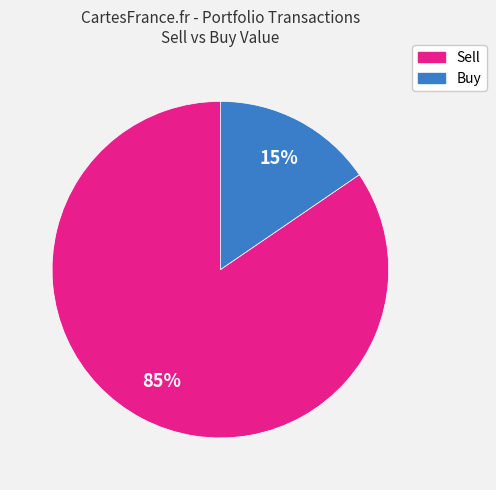

How many slices are in this pie chart?

2